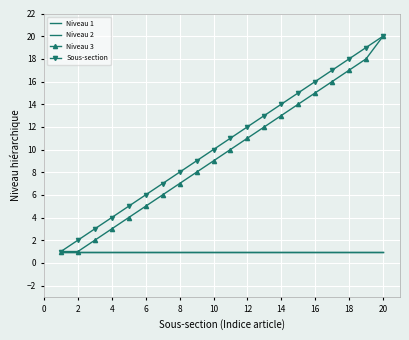

True or false: Niveau 1 has more than 0 interior local peaks.

False